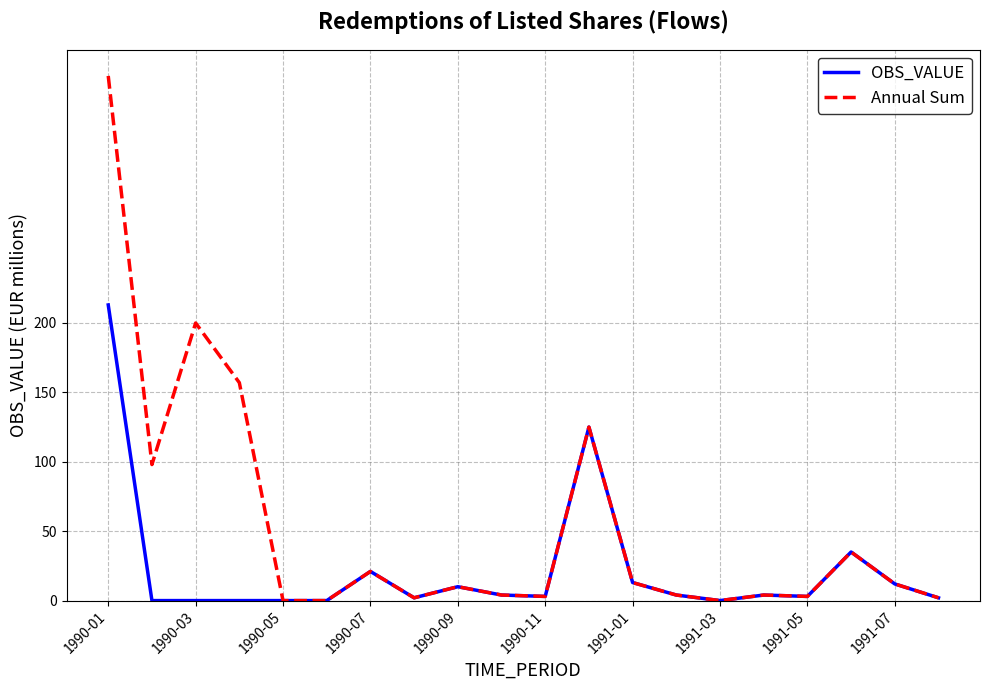

Rank the series by their maximum value, from lowest to highest.

OBS_VALUE, Annual Sum